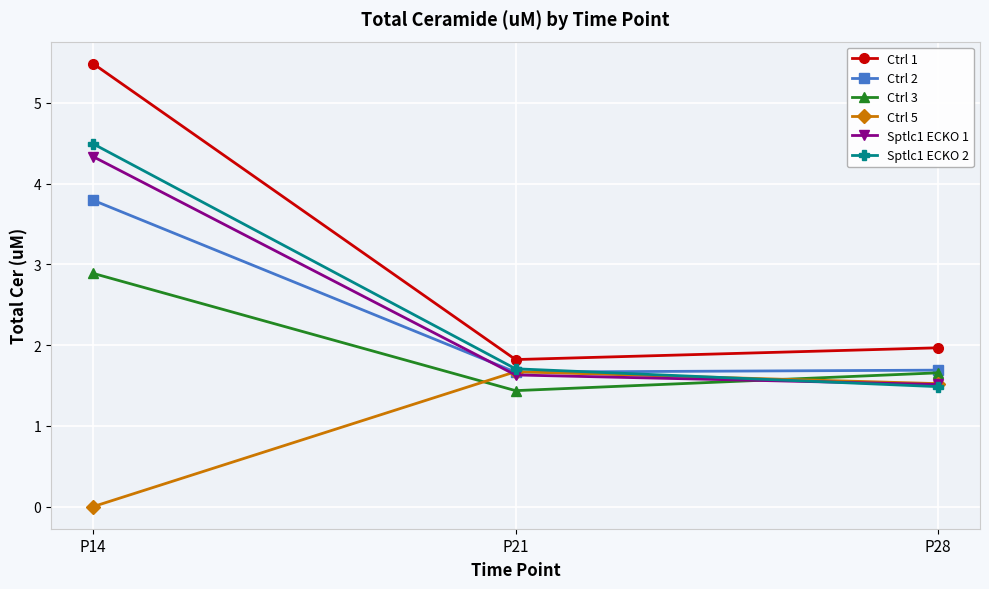

Reading left to right, what are all the values shown in this chart?

Ctrl 1: P14=5.5	P21=1.8	P28=2.0
Ctrl 2: P14=3.8	P21=1.7	P28=1.7
Ctrl 3: P14=2.9	P21=1.4	P28=1.7
Ctrl 5: P14=0.0	P21=1.7	P28=1.5
Sptlc1 ECKO 1: P14=4.3	P21=1.6	P28=1.5
Sptlc1 ECKO 2: P14=4.5	P21=1.7	P28=1.5